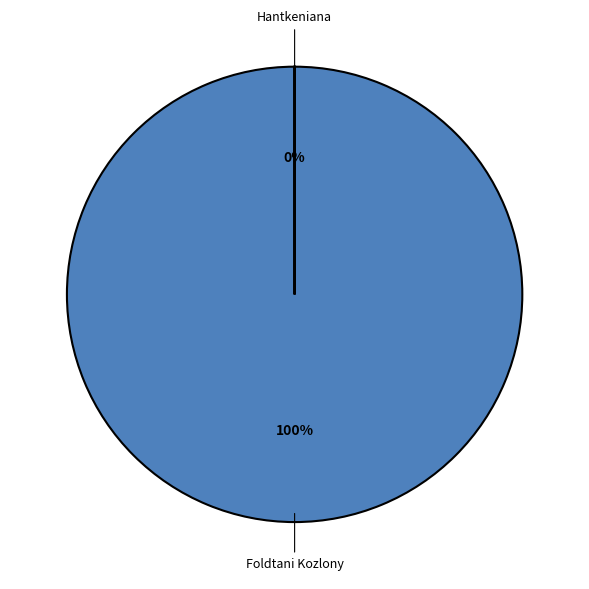

Rank the categories by value from highest to lowest.

Foldtani Kozlony, Hantkeniana